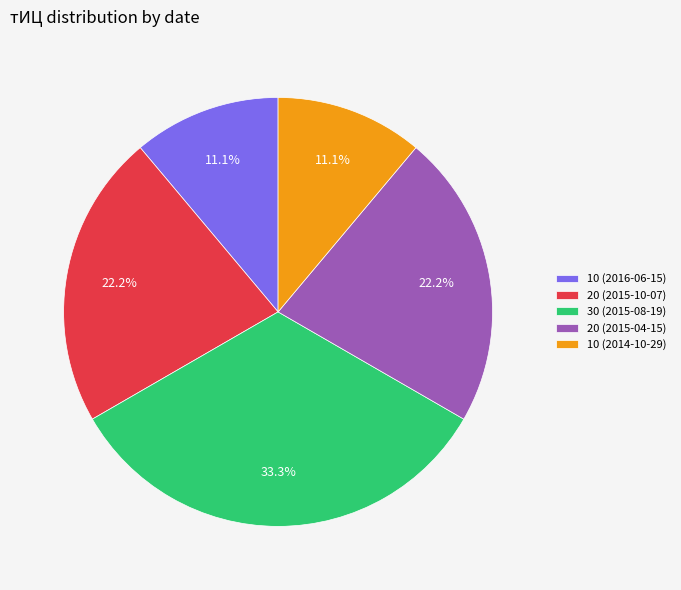

To the nearest percent, what percentage of the pie is 20 (2015-10-07)?

22%